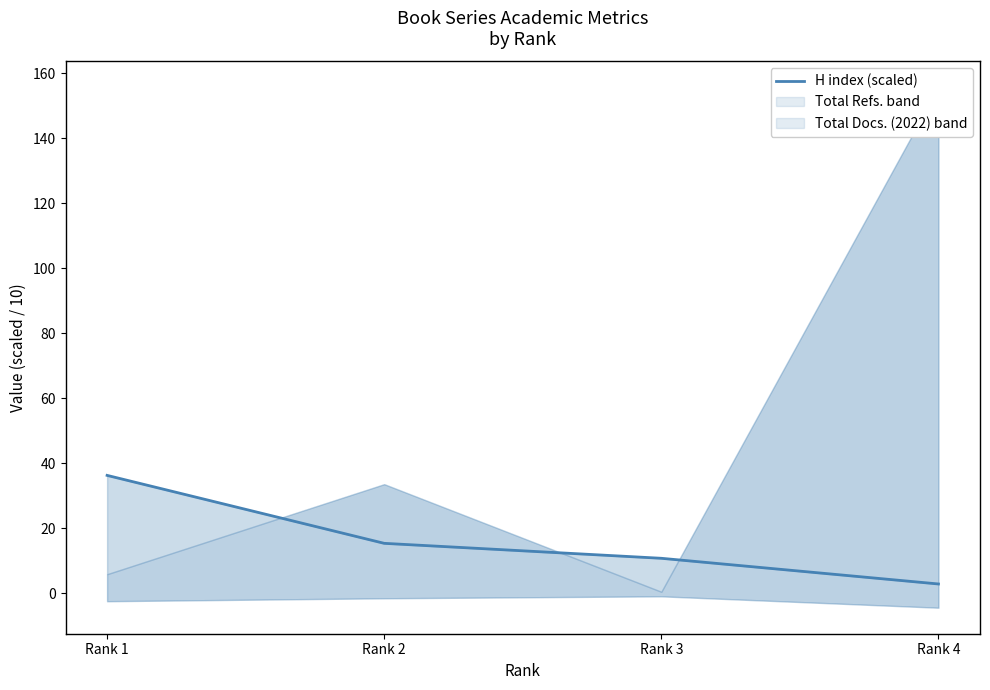

Approximately how many times larger is the value at Rank 1 compared to Rank 2?

2.4